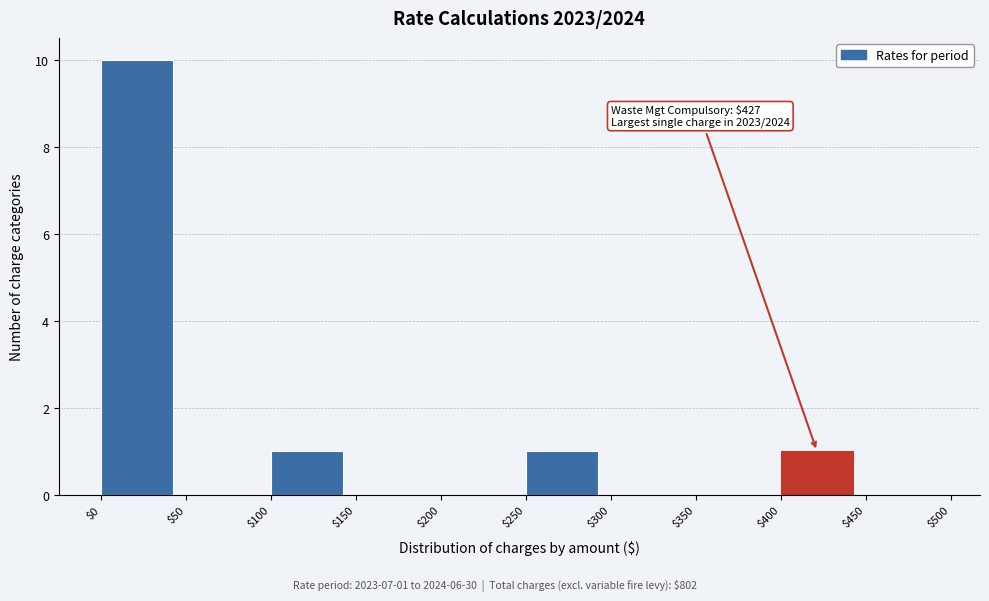

Over which range of the x-axis is the bar tallest?

$0 to $50